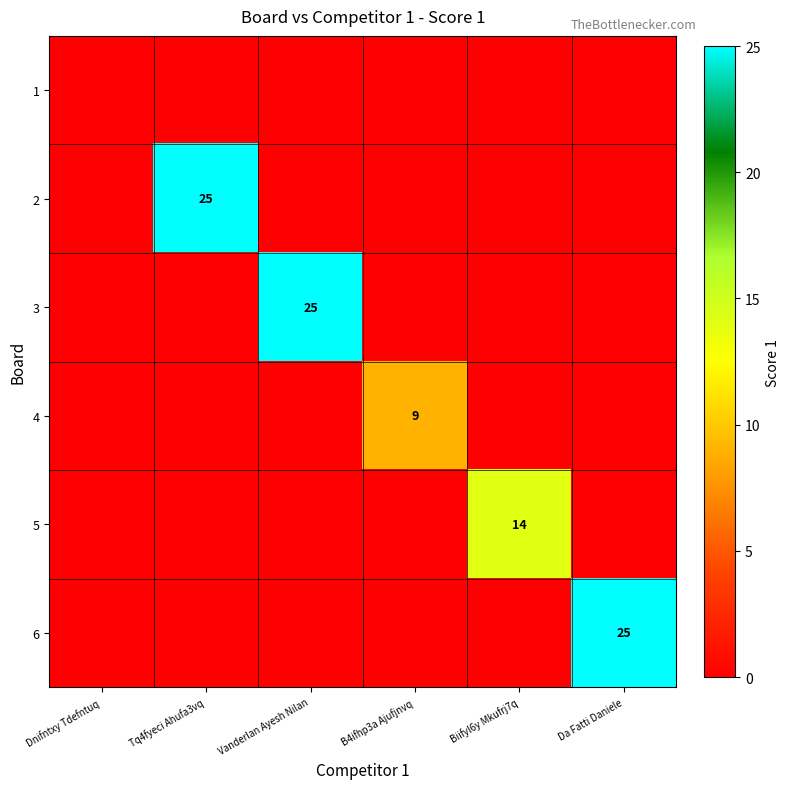

The value of 3 at Vanderlan Ayesh Nilan is 25. True or false?

True